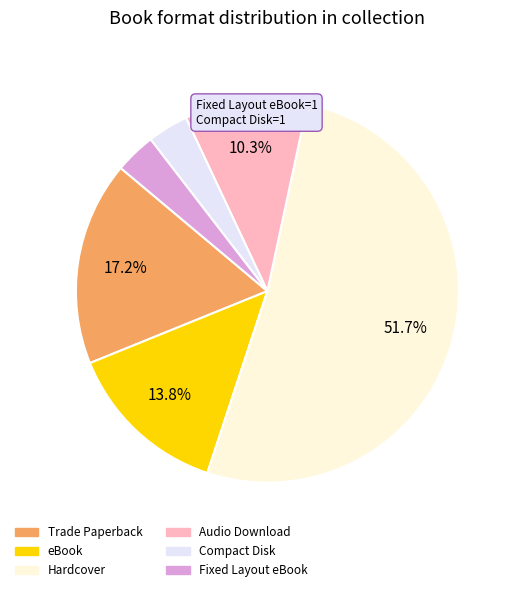

What percentage is the Fixed Layout eBook slice, to the nearest percent?

3%